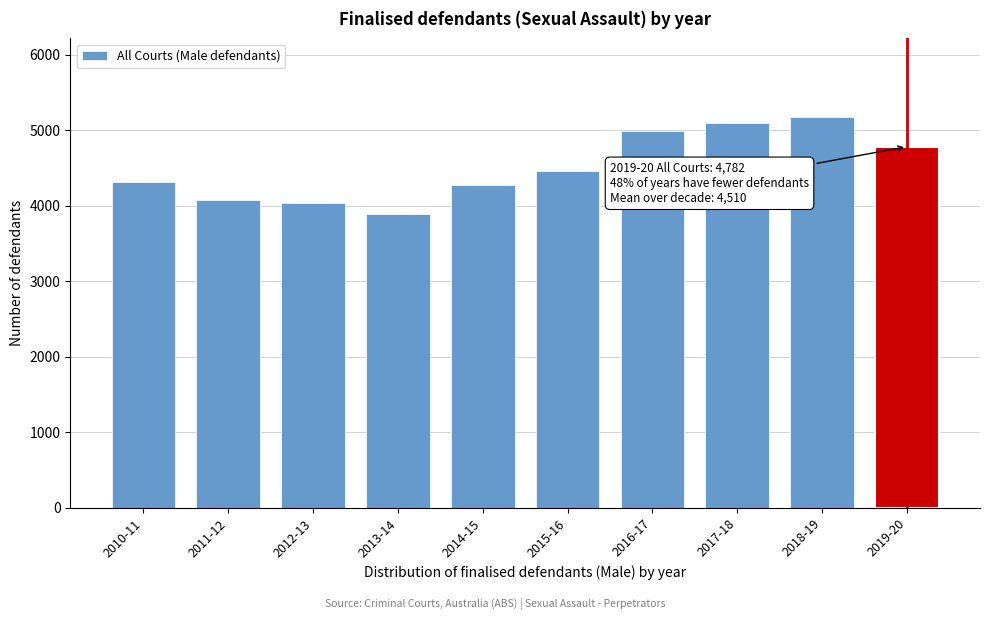

Reading right to left, what are all the values shown in this chart?

4782	5179	5090	4984	4463	4278	3892	4041	4075	4317